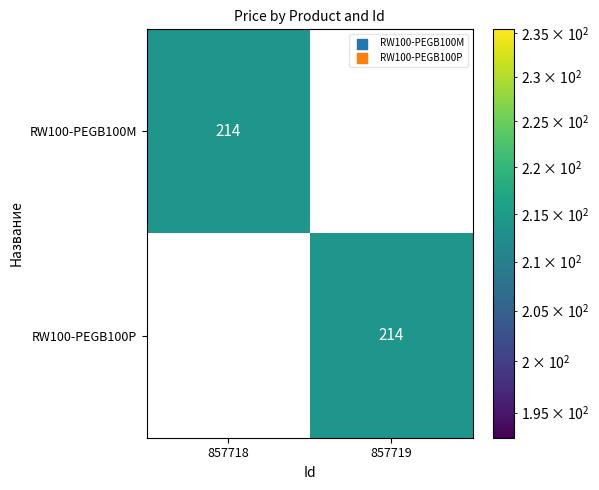

What is the total value across all series at 857718?

214